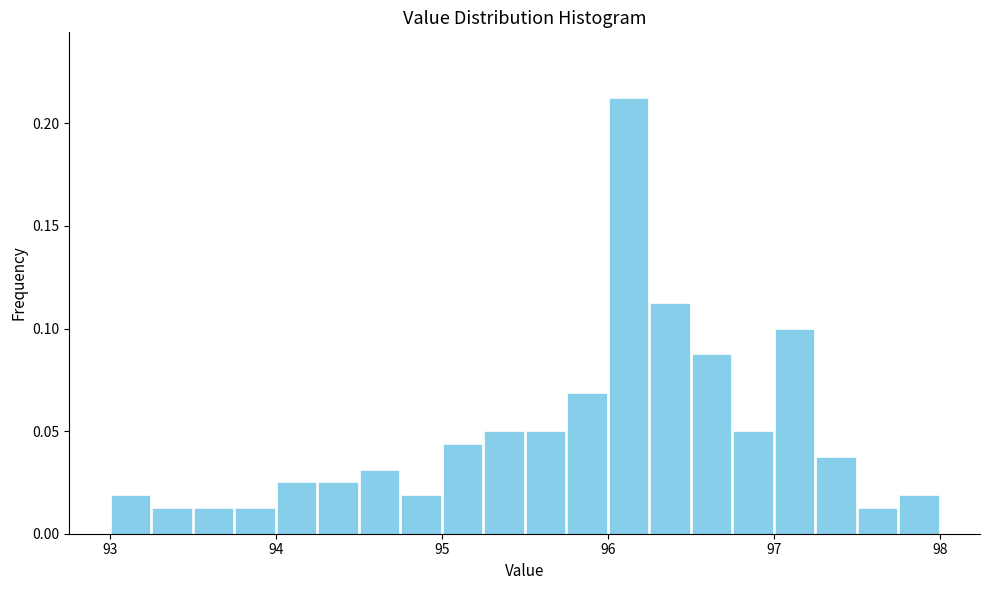

Read against the x-axis, roughly where is the centre of the tallest bar?

96.1